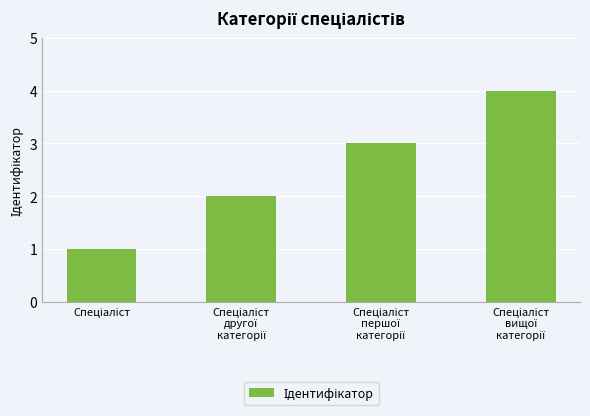

How many bars are there in total?

4